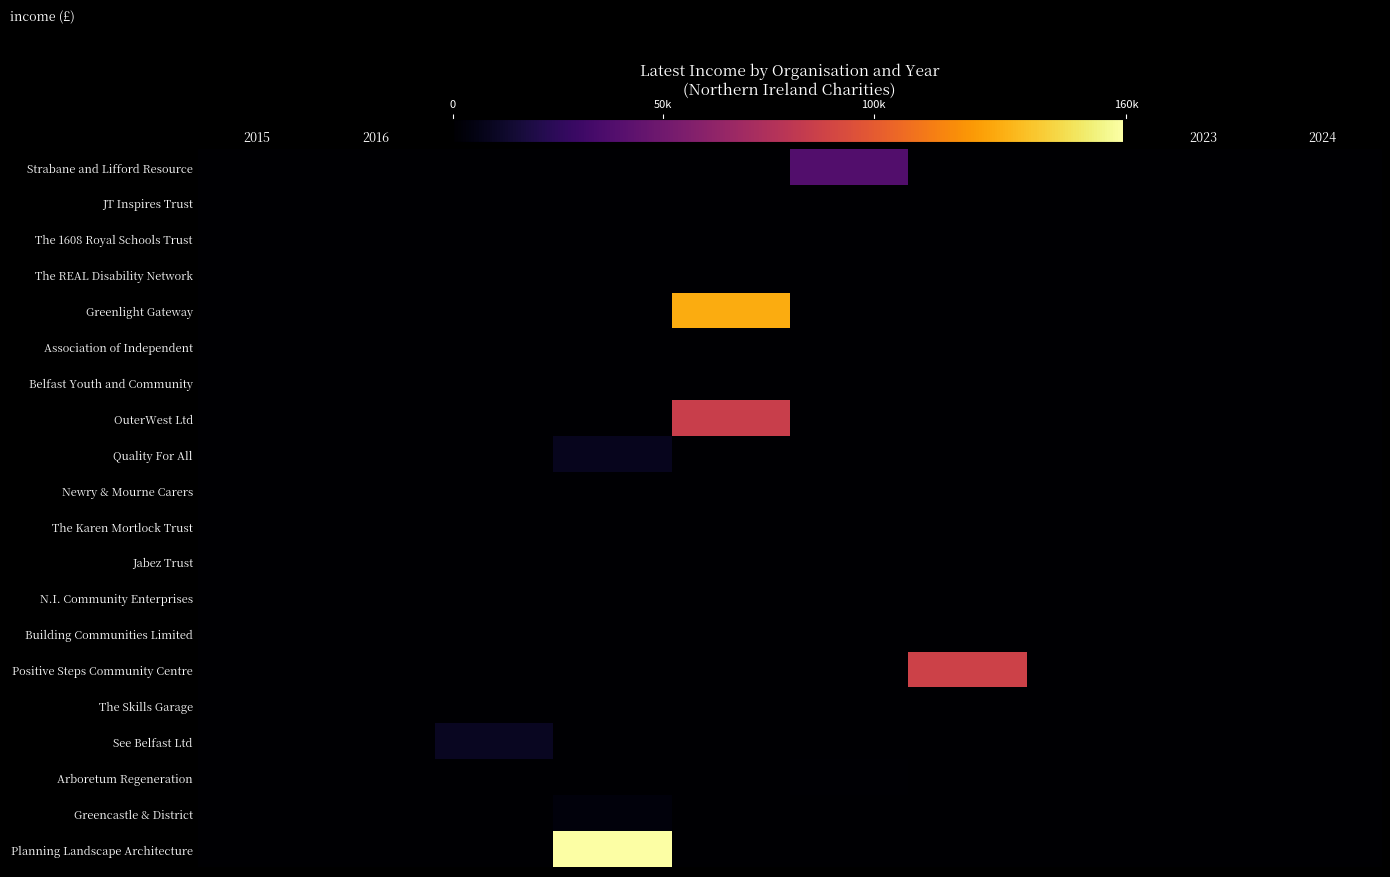

Which category has the highest value across all series?

2018